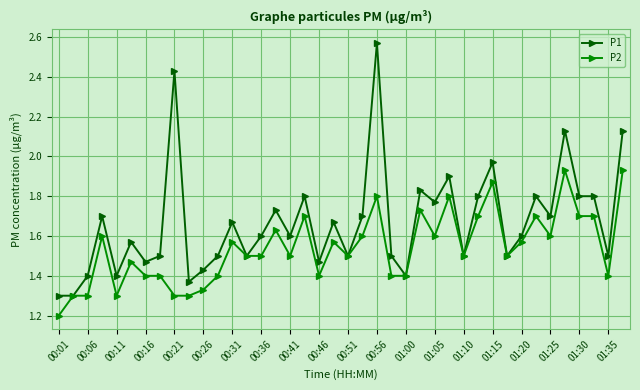

Which series has the widest spread of values?

P1